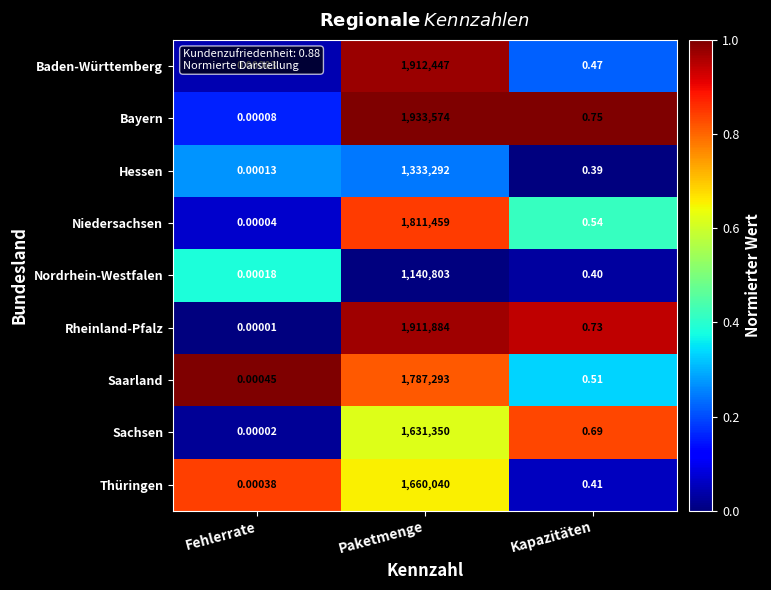

Count the number of data series in this chart.

9